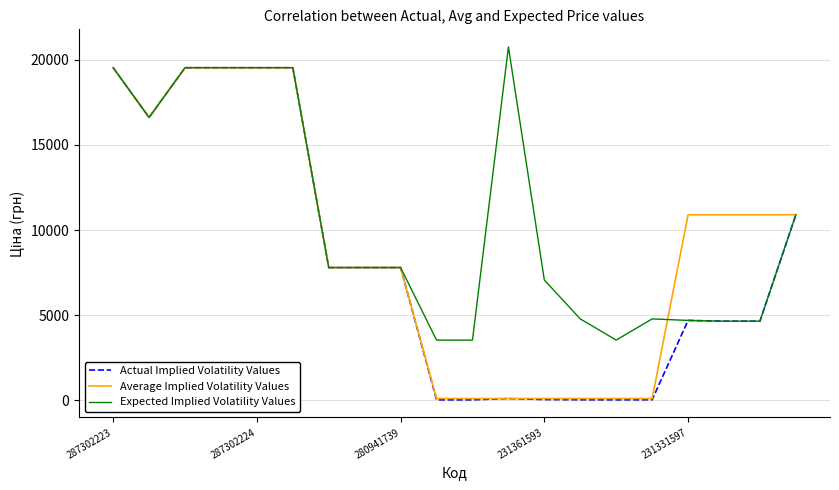

Which series has the largest range (max minus min)?

Actual Implied Volatility Values